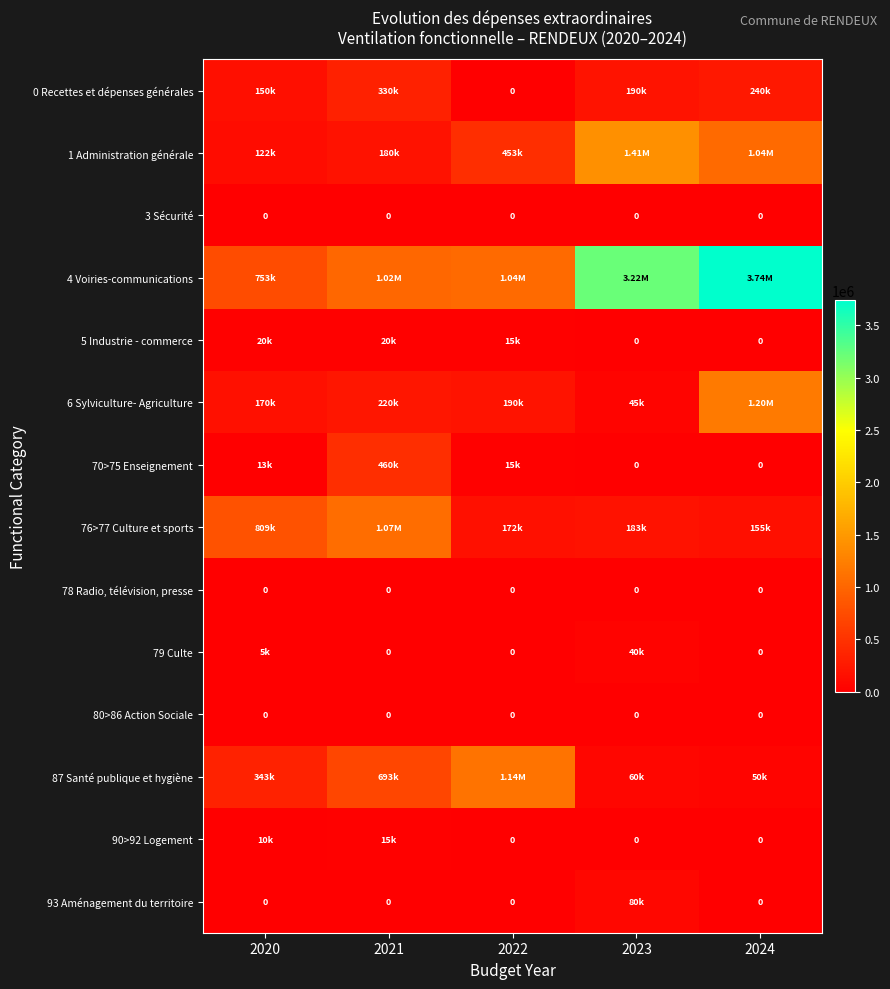

Between 2022 and 2024, which series saw the biggest shift?

4 Voiries-communications